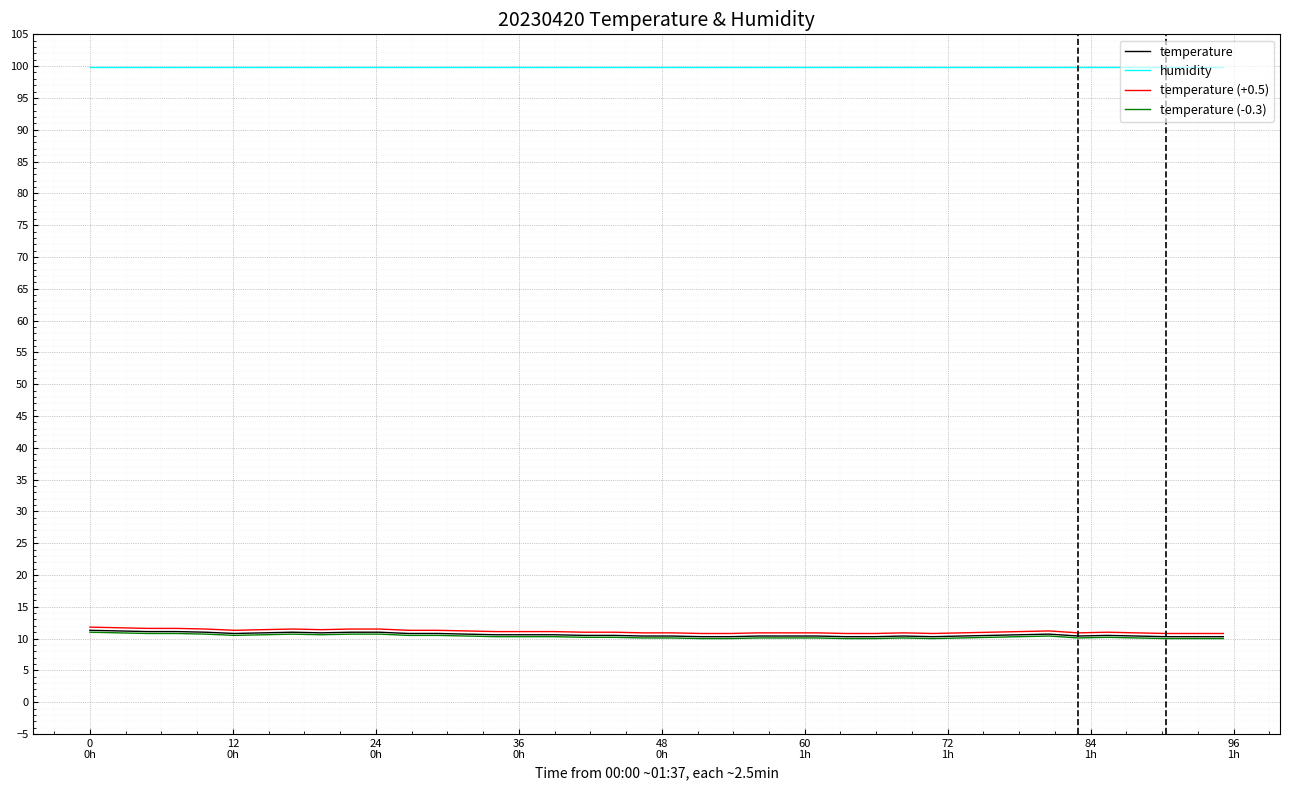

True or false: humidity and temperature (-0.3) intersect in this chart.

False